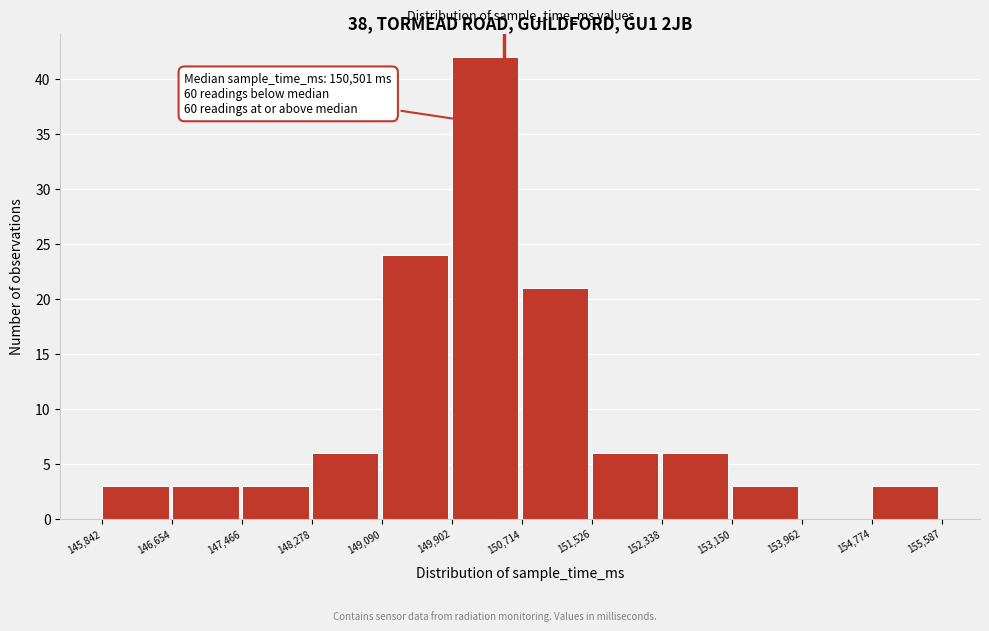

Over which range of the x-axis is the bar tallest?

149,902 to 150,714